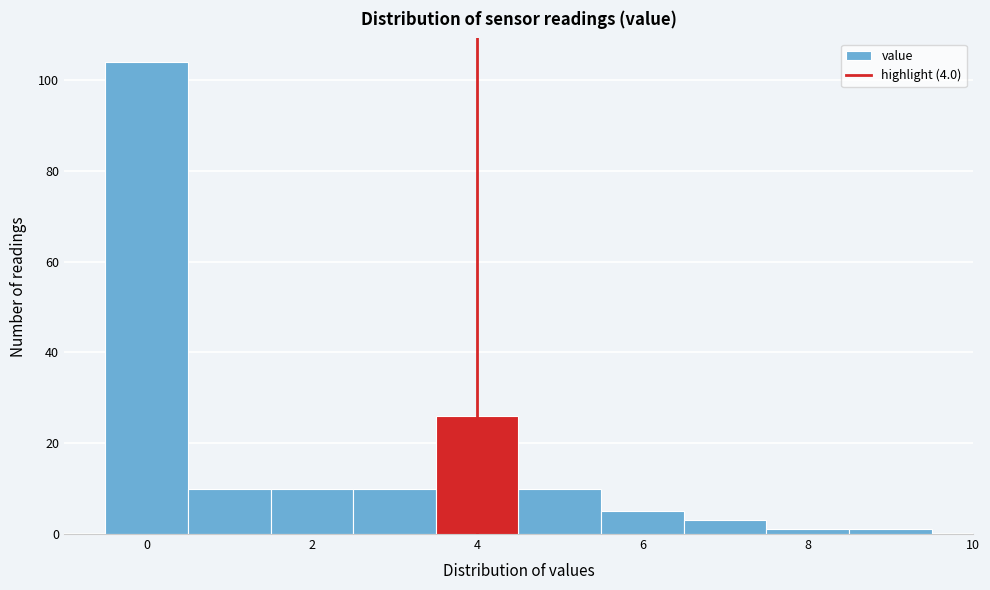

Reading left to right, transcribe this chart: for each bar, give the range it covers on the x-axis and its height. Neither the bar edges nor the heights are printed on the chart, so give them approximately, as read against the axes.

-0.5 to 0.5: 104
0.5 to 1.5: 10
1.5 to 2.5: 10
2.5 to 3.5: 10
3.5 to 4.5: 26
4.5 to 5.5: 10
5.5 to 6.5: 6
6.5 to 7.5: 4
7.5 to 8.5: under 2
8.5 to 9.5: under 2